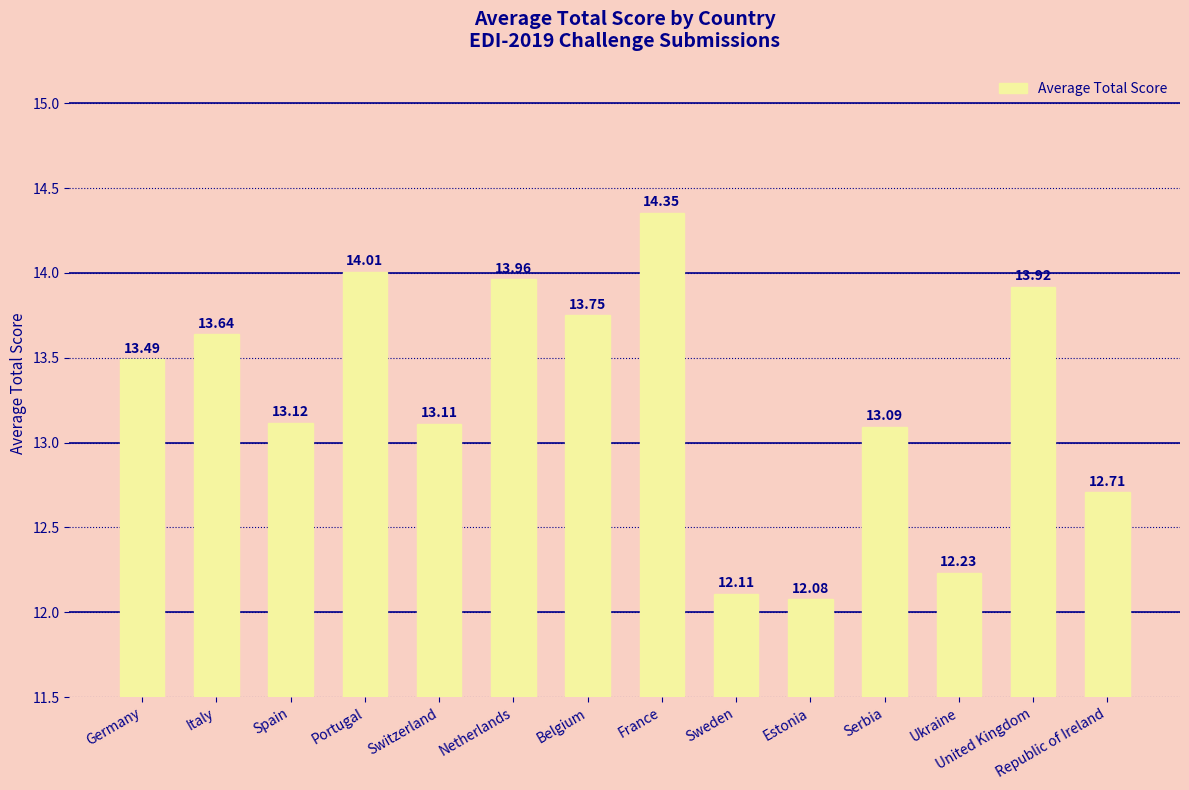

Rank the categories by value from highest to lowest.

France, Portugal, Netherlands, United Kingdom, Belgium, Italy, Germany, Spain, Switzerland, Serbia, Republic of Ireland, Ukraine, Sweden, Estonia